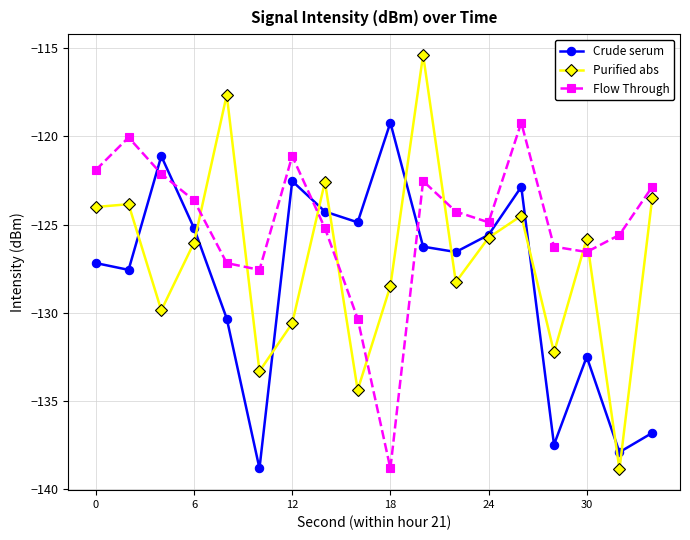

True or false: Purified abs has more than 1 interior local peaks.

True